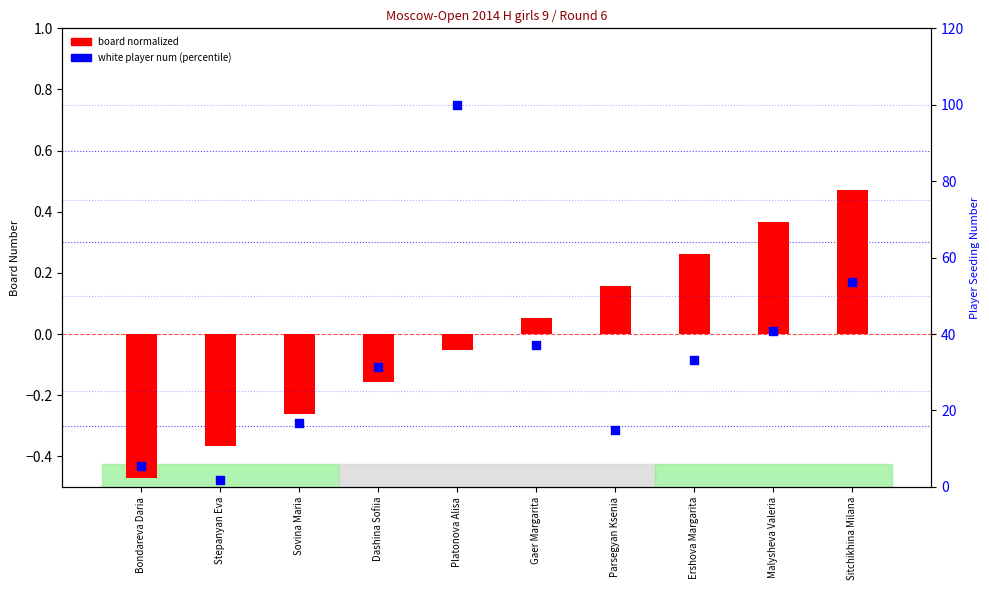

Which series has the largest Y range (max minus min)?

white player num